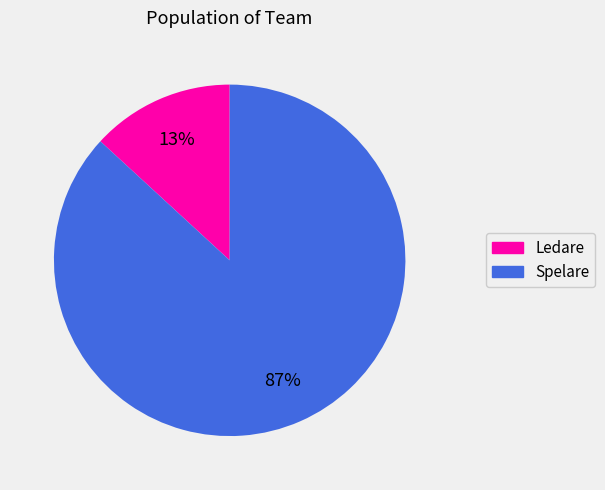

Is the sum of Ledare and Spelare greater than half?

Yes